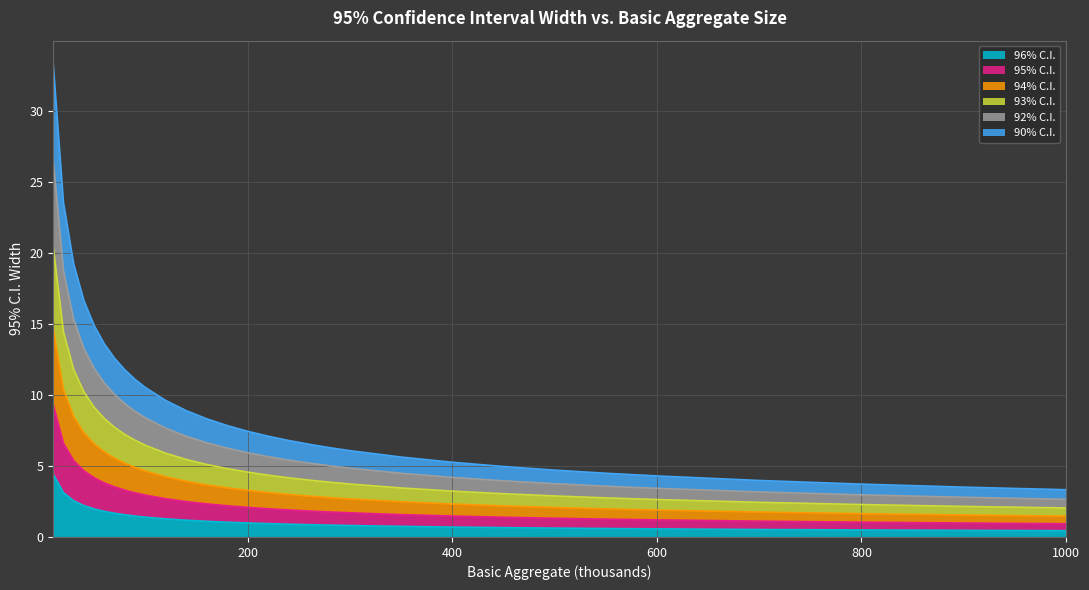

Does the chart display data point markers on the line(s)?

No